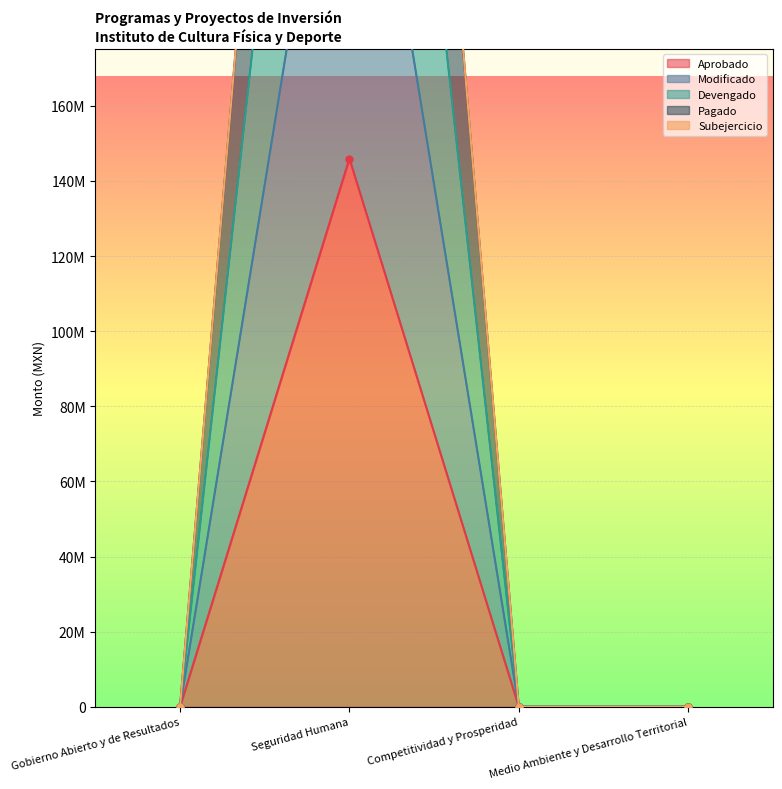

Where is the first local maximum for Aprobado?

Seguridad Humana